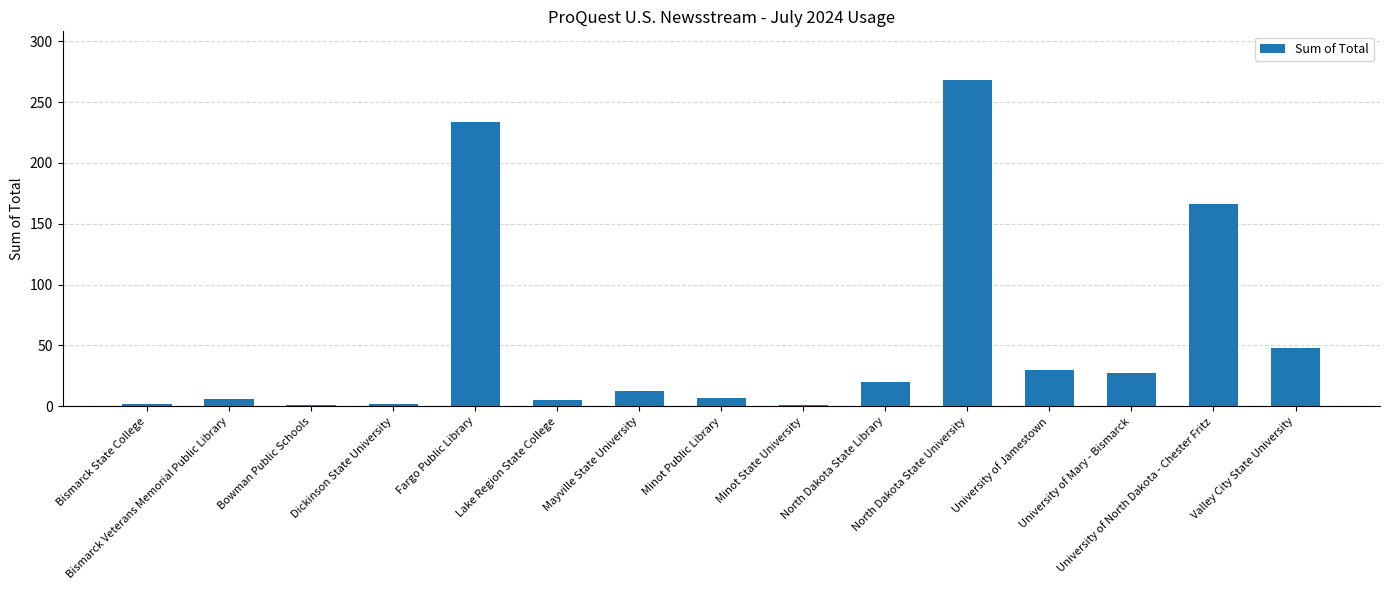

Which label corresponds to the largest value in the chart?

North Dakota State University